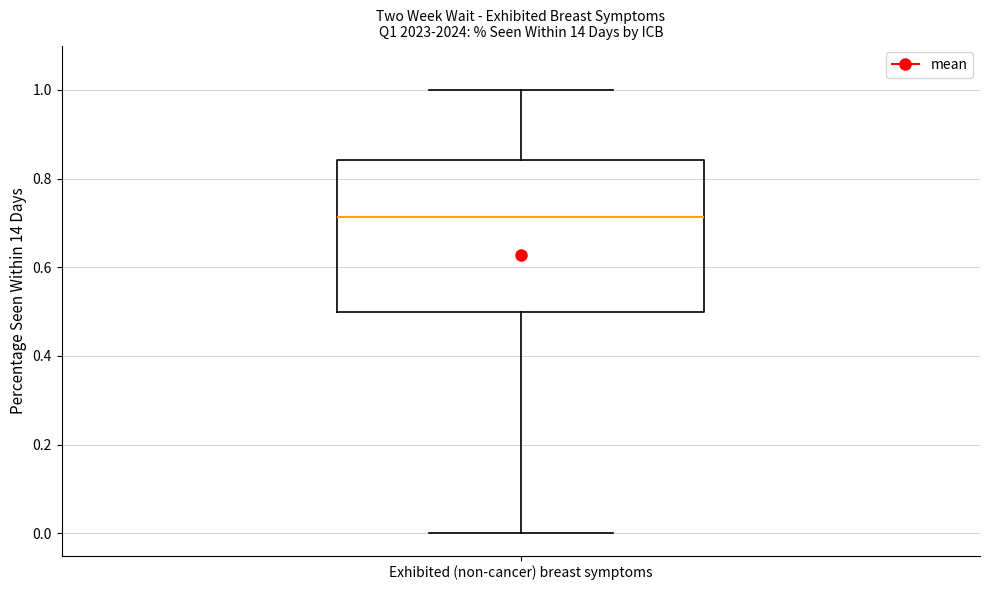

Transcribe this box plot: give where the median line is, the range the box spans, and where the two whiskers end, as read against the y-axis. The values are not printed on the chart, so give them approximately, as read against the axis.

median 0.72, box 0.50 to 0.84, whiskers 0.00 to 1.00